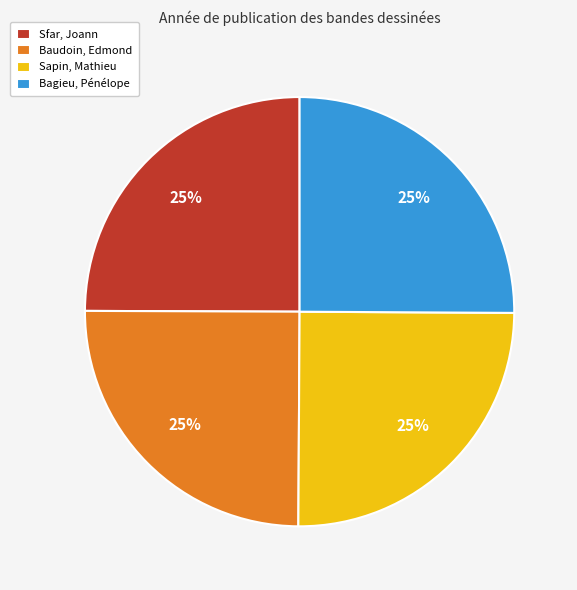

To the nearest percent, what is the average slice percentage?

25%